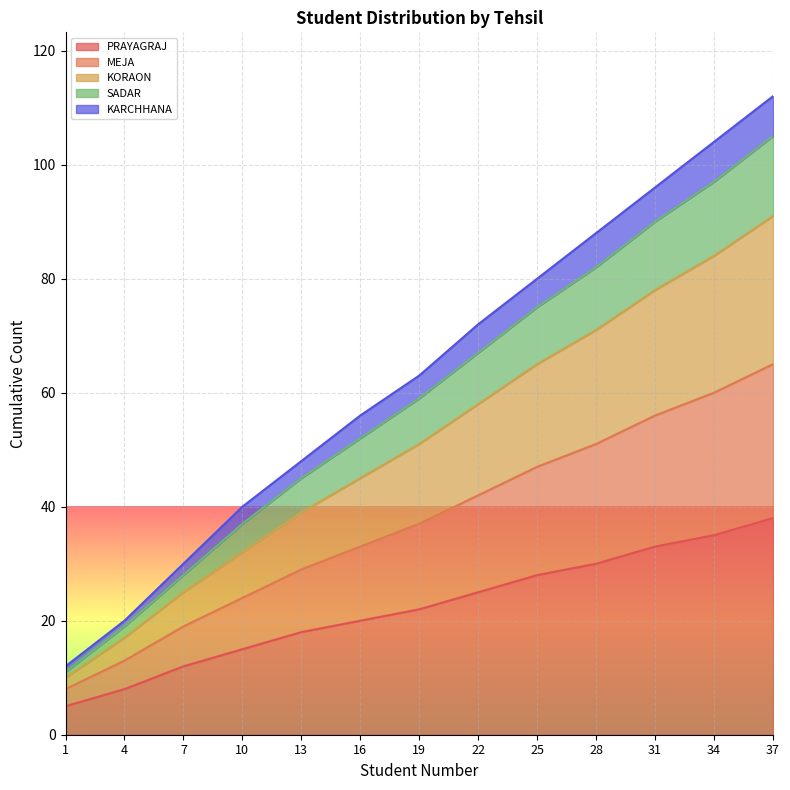

True or false: KARCHHANA and PRAYAGRAJ intersect in this chart.

False